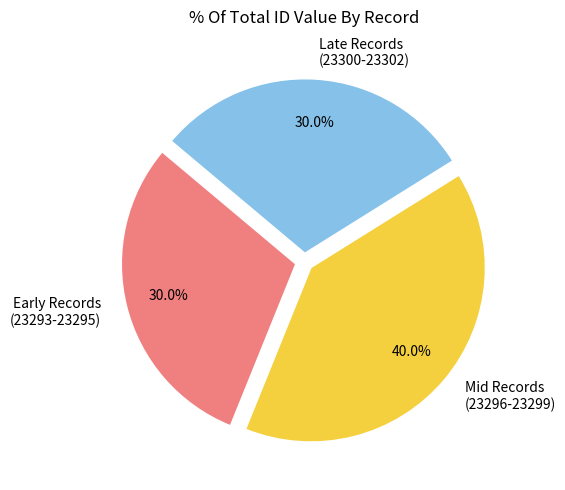

Does Early Records (23293-23295) account for over 50% of the chart?

No